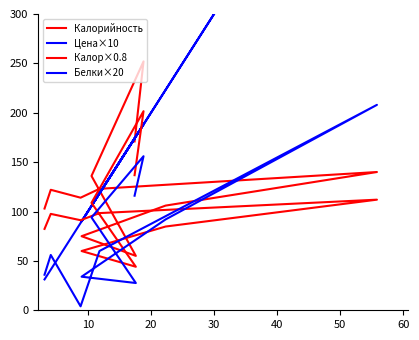

What is the average value of the Калор×0.8 series?

101.6